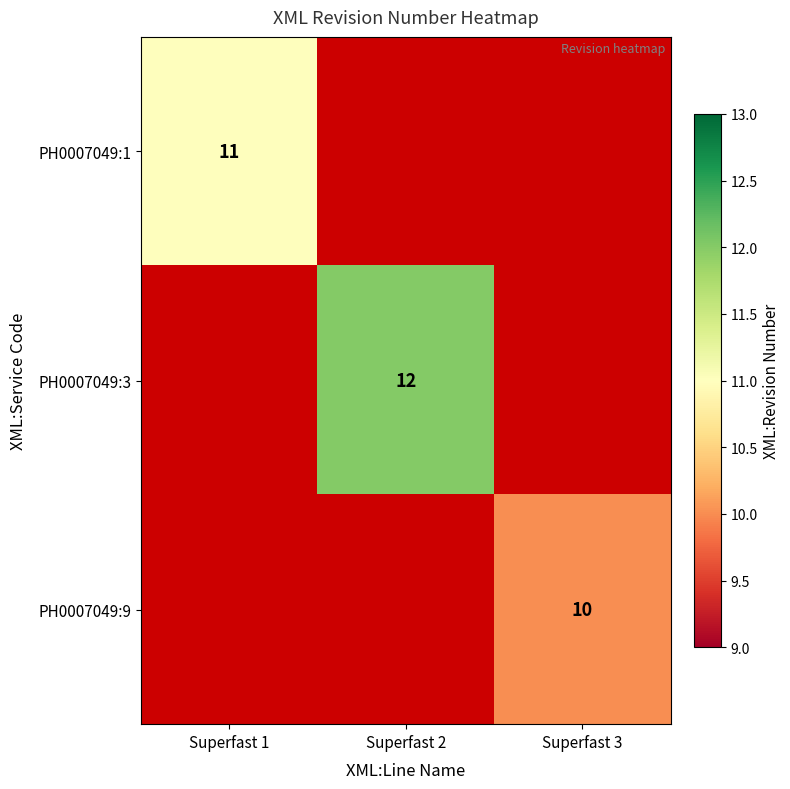

True or false: PH0007049:1 has a value of 11 at Superfast 1.

True